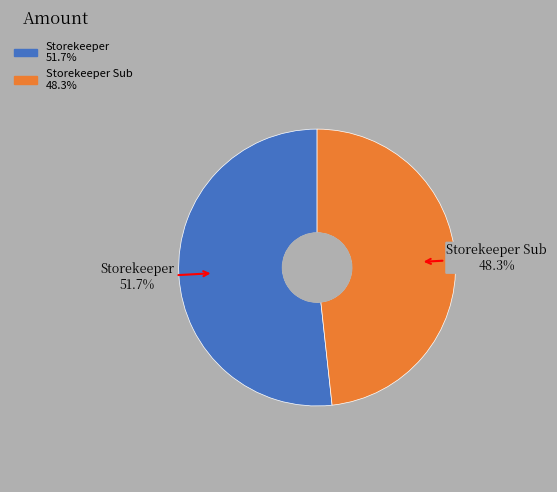

Count the number of slices in the pie.

2